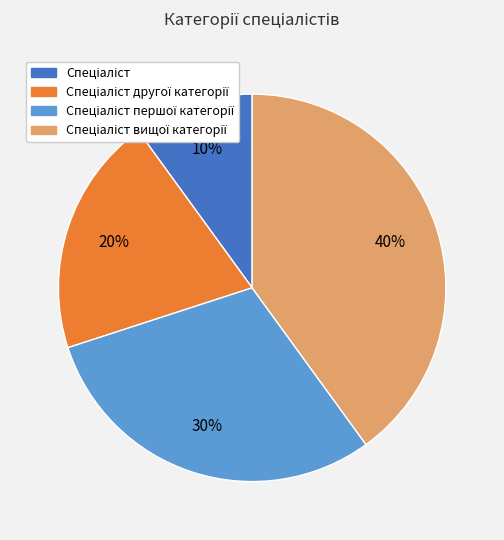

To the nearest percent, what is the average slice percentage?

25%